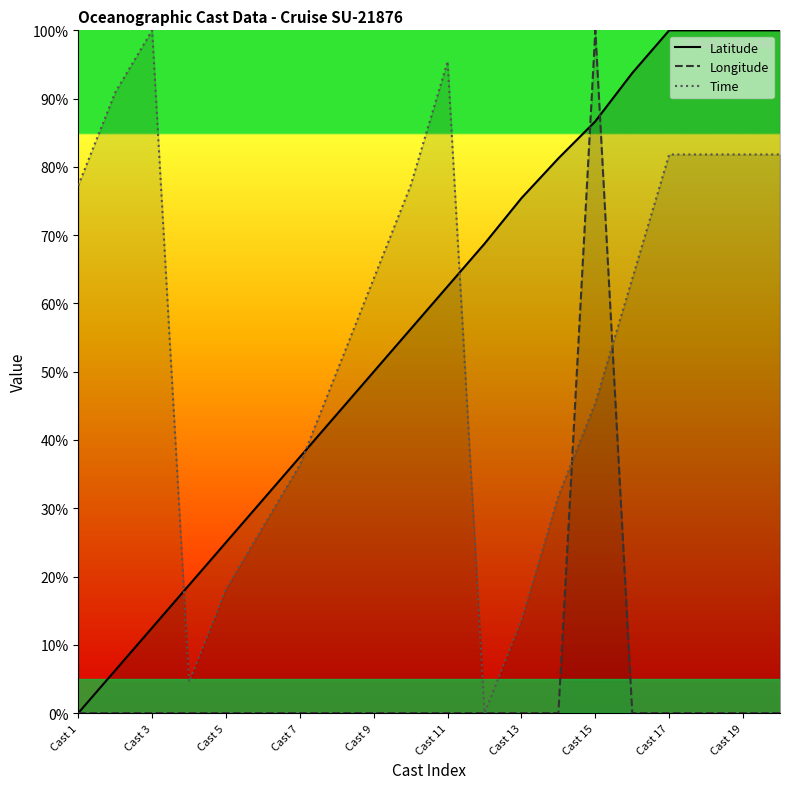

How many lines are shown in the chart?

3